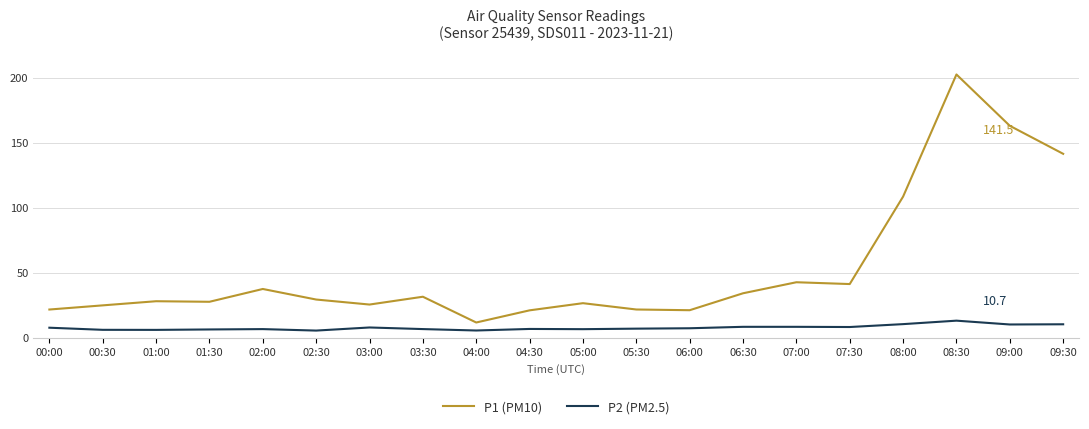

True or false: P1 (PM10) and P2 (PM2.5) intersect in this chart.

False